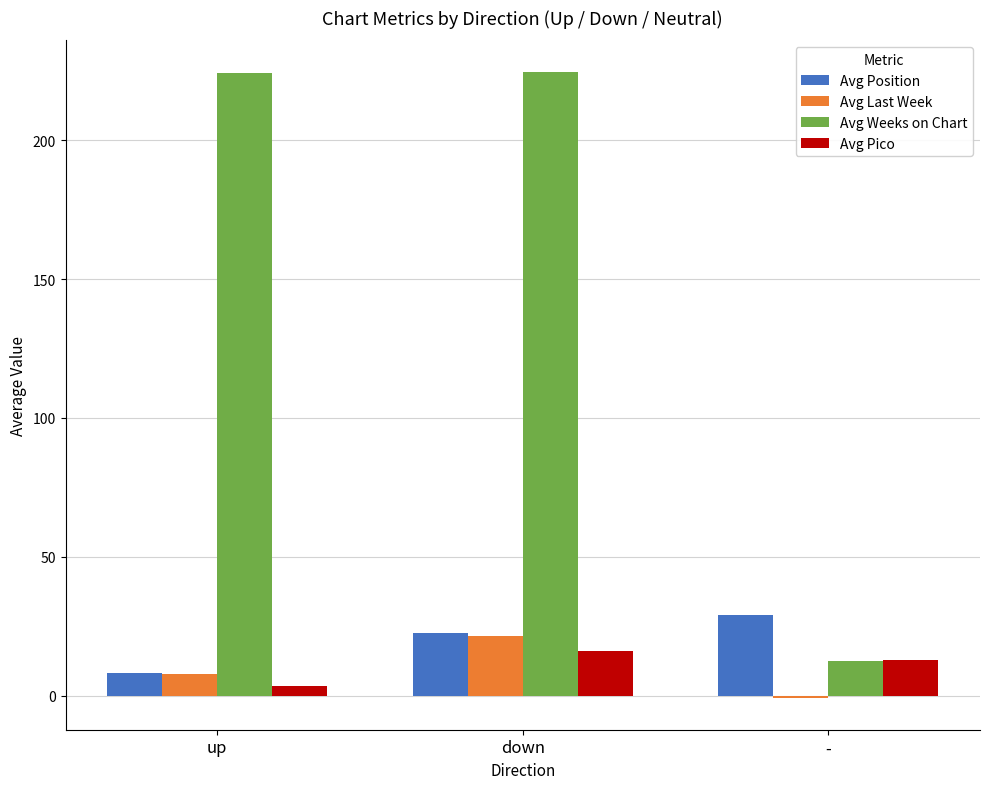

How many categories are shown in the chart?

3